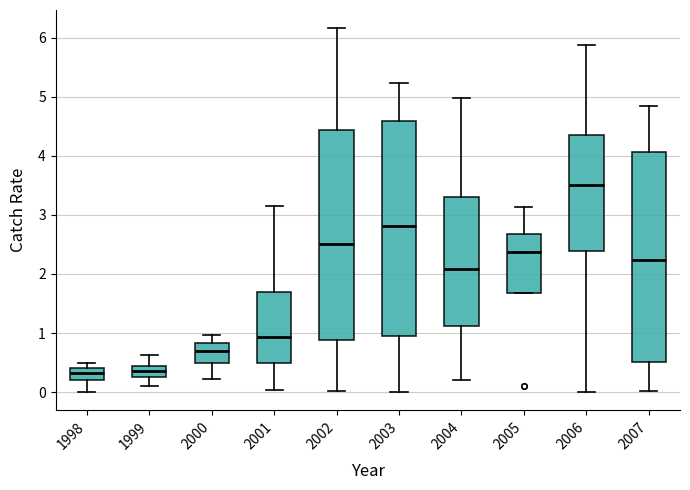

Reading left to right, read every box against the y-axis: the position of its median line, the range the box covers, and the ends of its whiskers. The values are not printed on the chart, so give them approximately, as read against the axis.

1998: median 0.3, box 0.2 to 0.4, whiskers 0.0 to 0.5
1999: median 0.4 (inside the box), box 0.3 to 0.4, whiskers 0.1 to 0.6
2000: median 0.7, box 0.5 to 0.8, whiskers 0.2 to 1.0
2001: median 0.9, box 0.5 to 1.7, whiskers 0.0 to 3.2
2002: median 2.5, box 0.9 to 4.4, whiskers 0.0 to 6.2
2003: median 2.8, box 0.9 to 4.6, whiskers 0.0 to 5.2
2004: median 2.1, box 1.1 to 3.3, whiskers 0.2 to 5.0
2005: median 2.4, box 1.7 to 2.7, whiskers 1.7 to 3.1
2006: median 3.5, box 2.4 to 4.3, whiskers 0.0 to 5.9
2007: median 2.2, box 0.5 to 4.1, whiskers 0.0 to 4.8